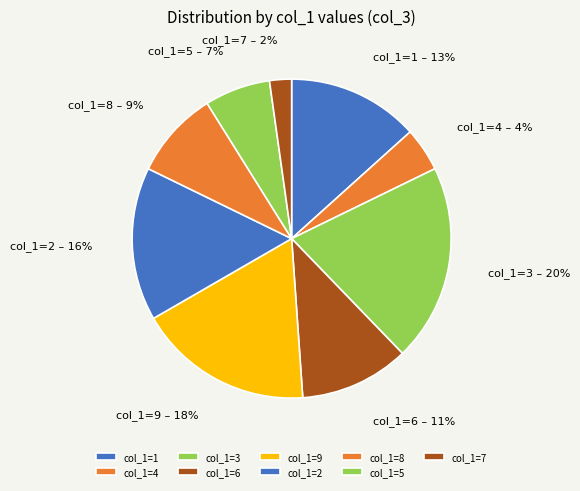

Which category has the smallest portion of the pie?

col_1=7